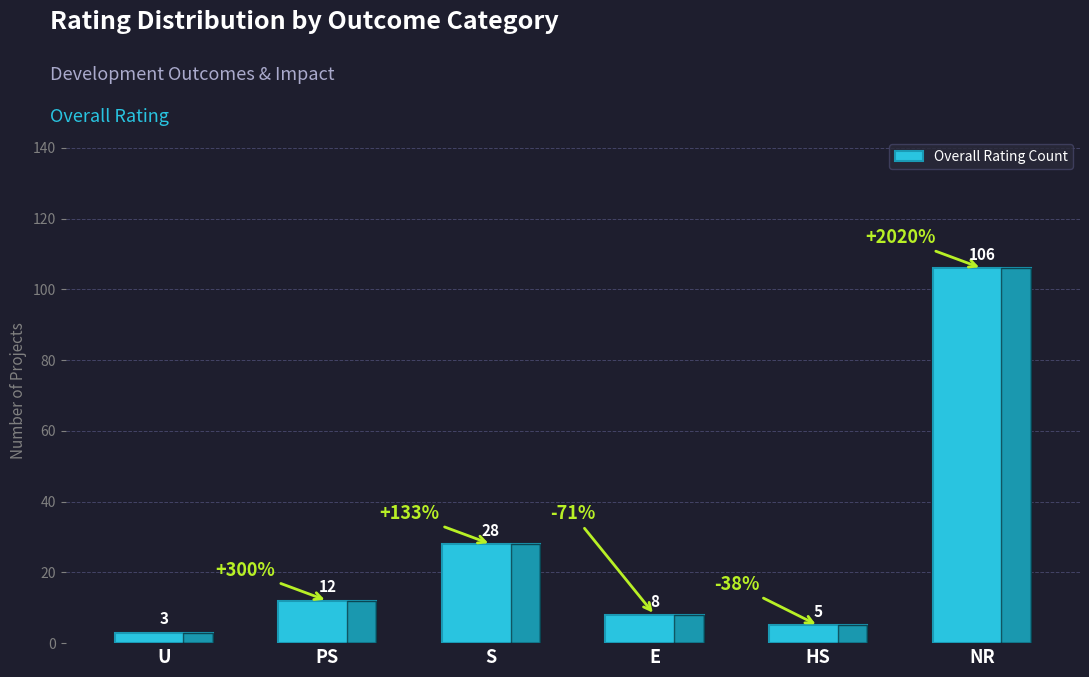

Approximately how many times larger is the value at S compared to E?

3.5